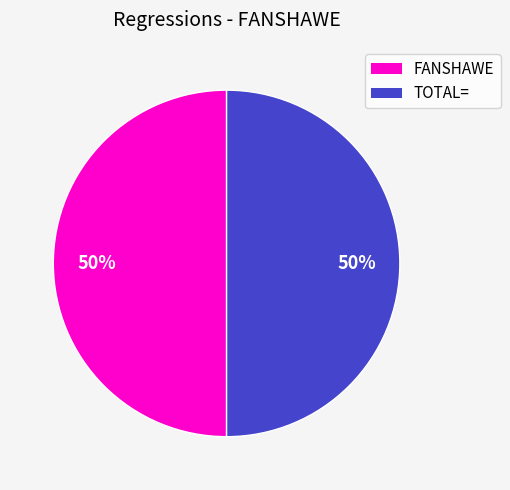

To the nearest percent, what is the average slice percentage?

50%